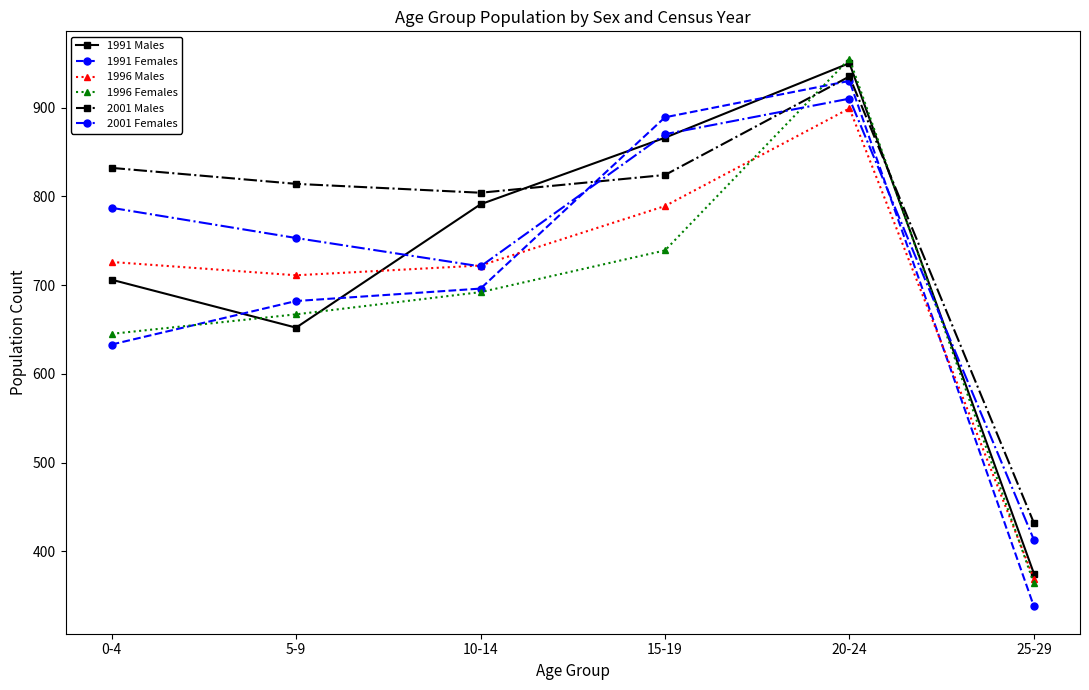

True or false: 1996 Females and 1996 Males cross at least once.

True